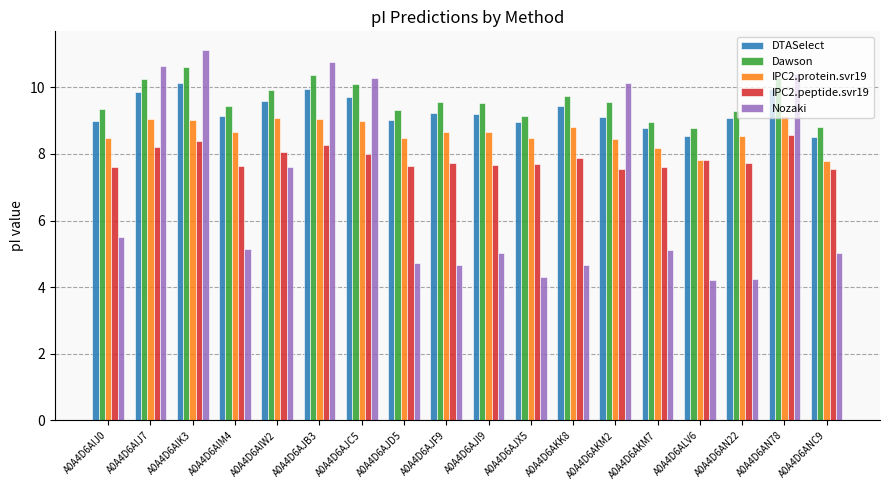

What is the sum of the Dawson values at A0A4D6ANC9 and A0A4D6AJD5?

18.1